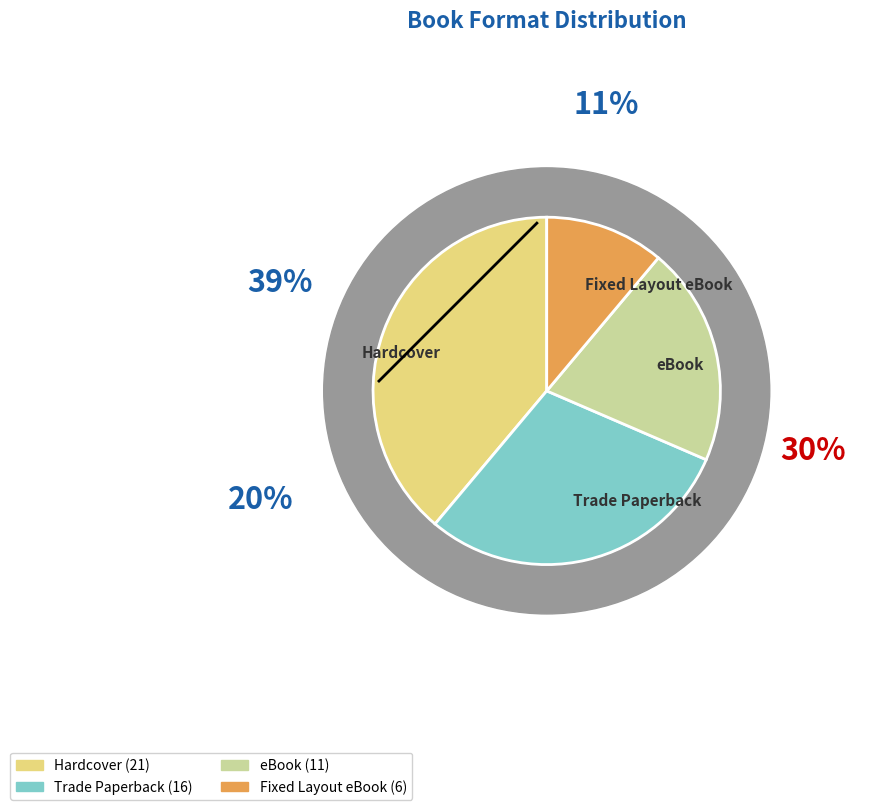

True or false: Fixed Layout eBook accounts for 11% of the total.

True